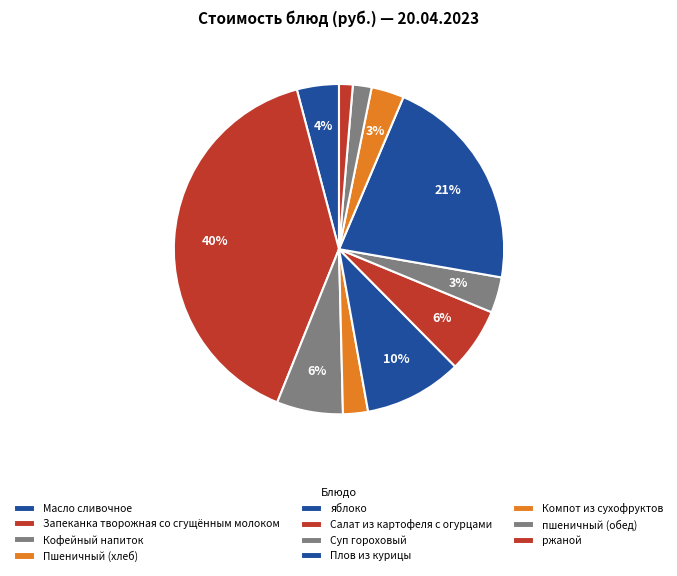

To the nearest percent, what percentage of the pie is ржаной?

1%